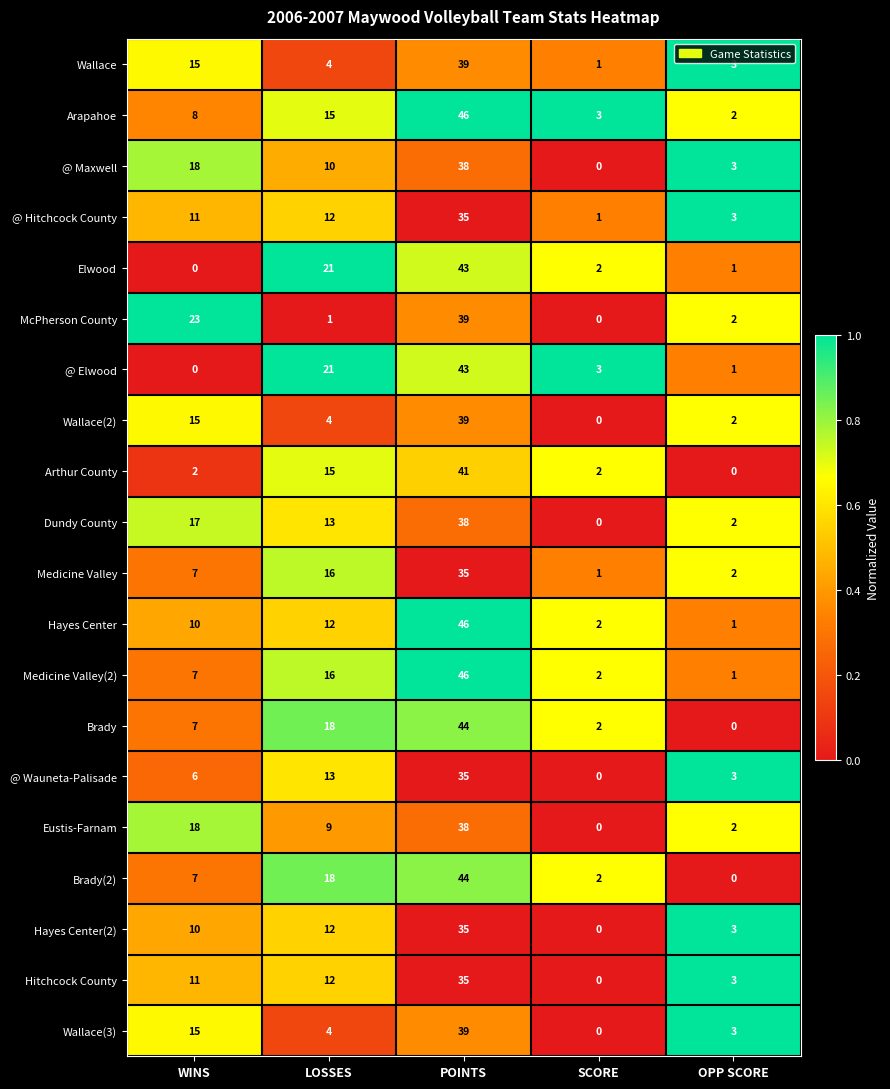

At which category is the sum across all series the highest?

POINTS